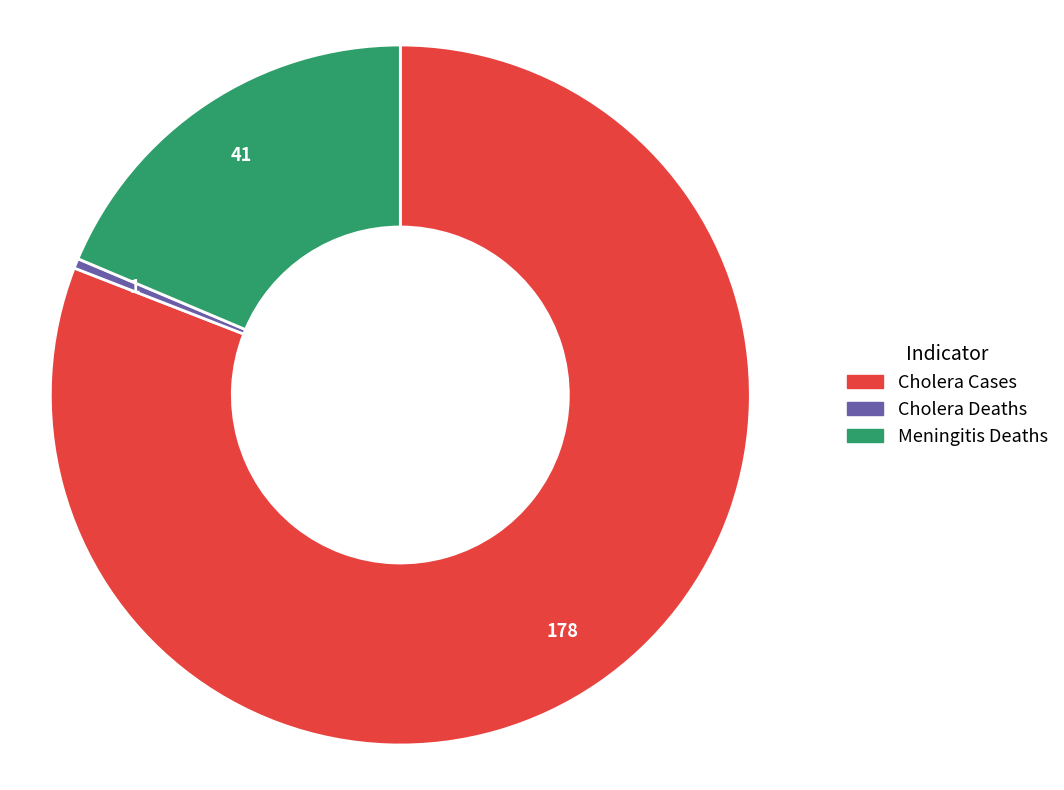

Count the number of slices in the pie.

3